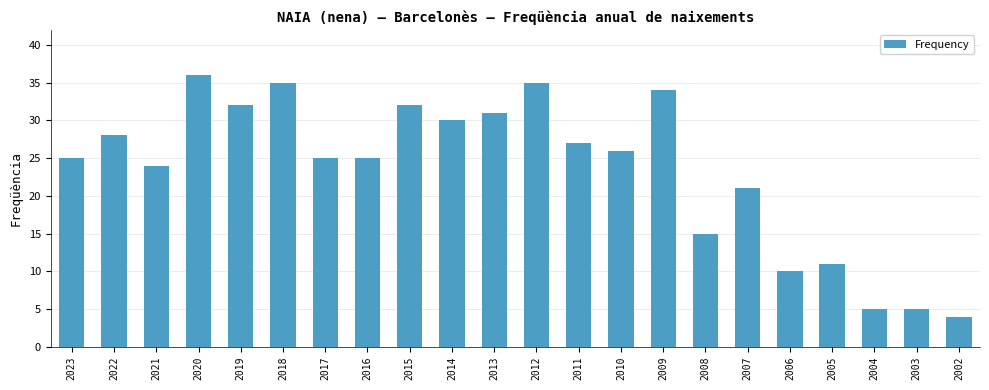

Which category has the lowest value across all series?

2002